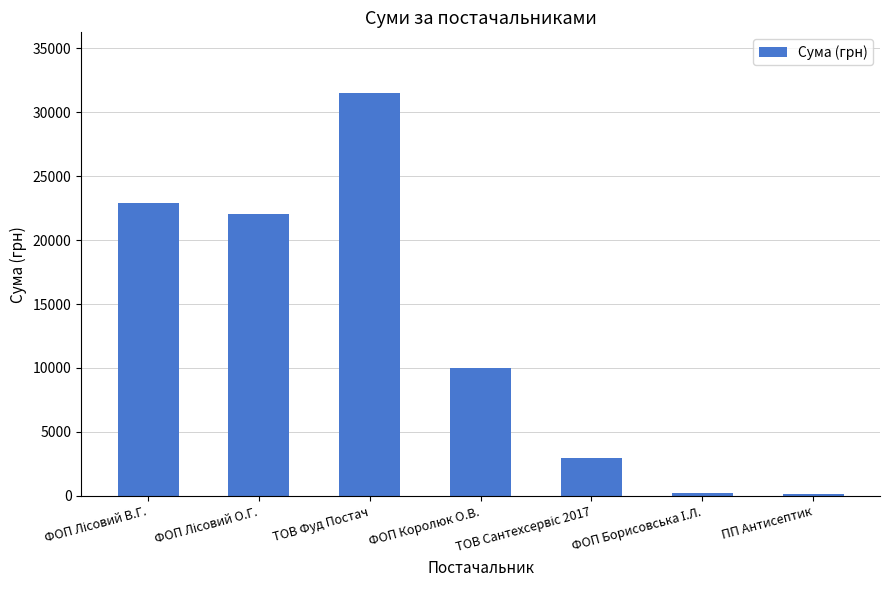

The value at ТОВ Фуд Постач is 31506.5. True or false?

True